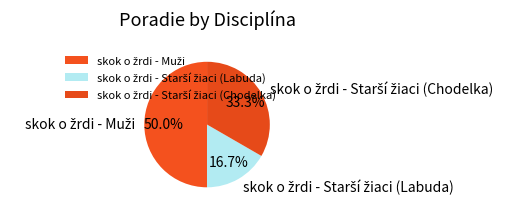

Which has a higher value, skok o žrdi - Starší žiaci (Chodelka) or skok o žrdi - Starší žiaci (Labuda)?

skok o žrdi - Starší žiaci (Chodelka)